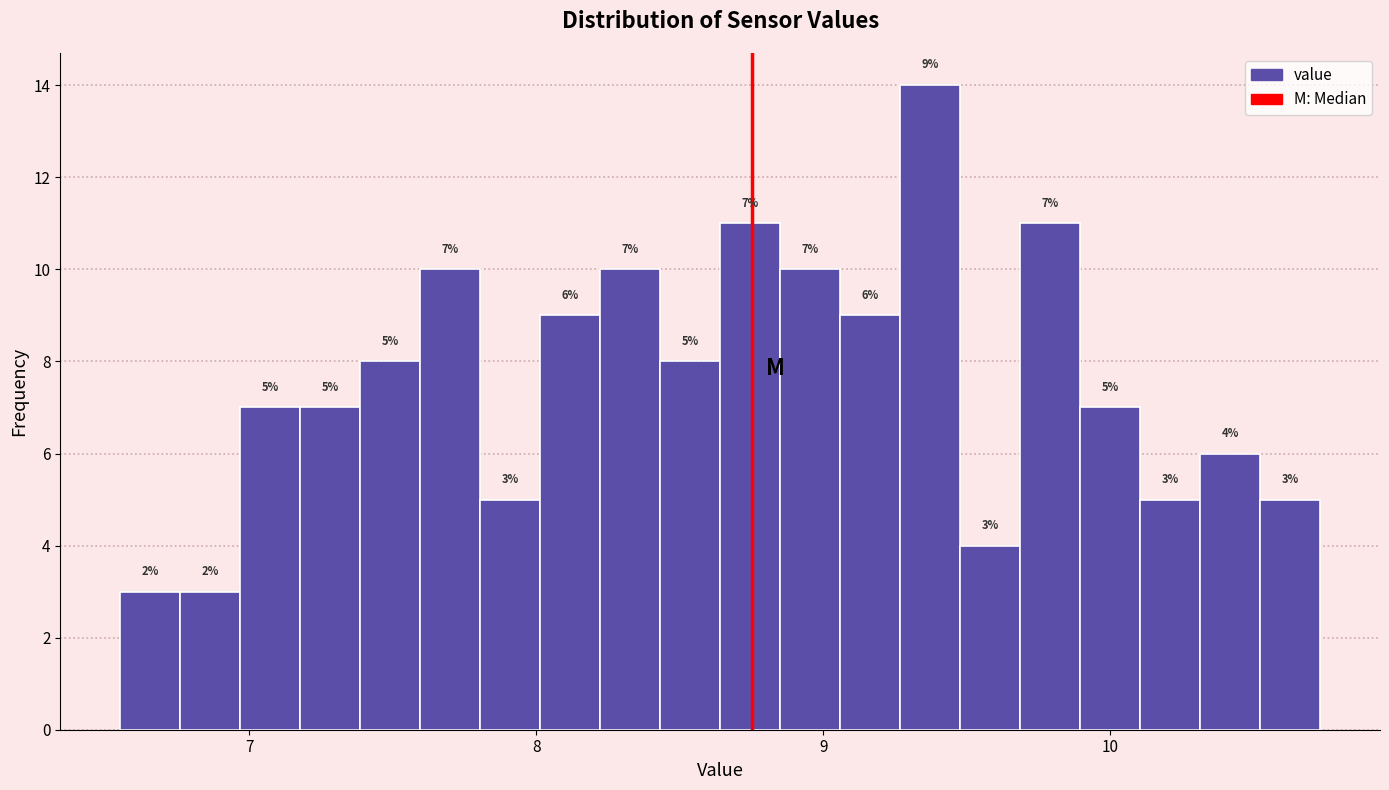

Read against the x-axis, roughly where is the centre of the tallest bar?

9.4